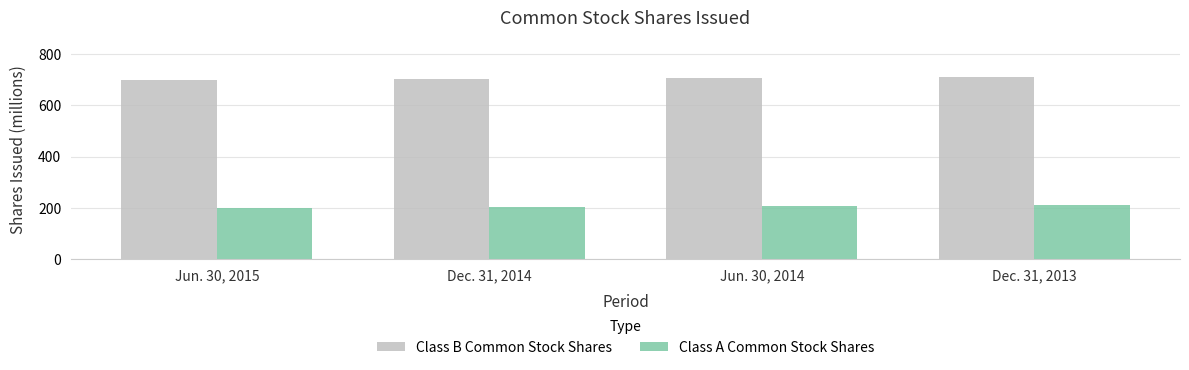

Rank the series at Dec. 31, 2013 from highest to lowest value.

Class B Common Stock Shares, Class A Common Stock Shares